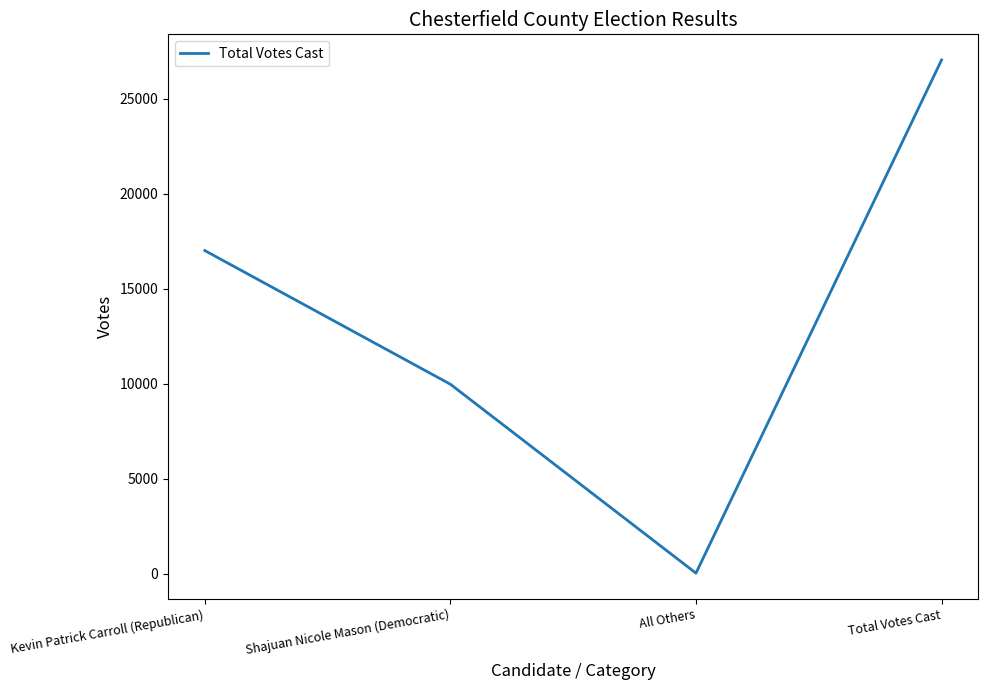

What is the difference between the maximum and minimum values?

27006